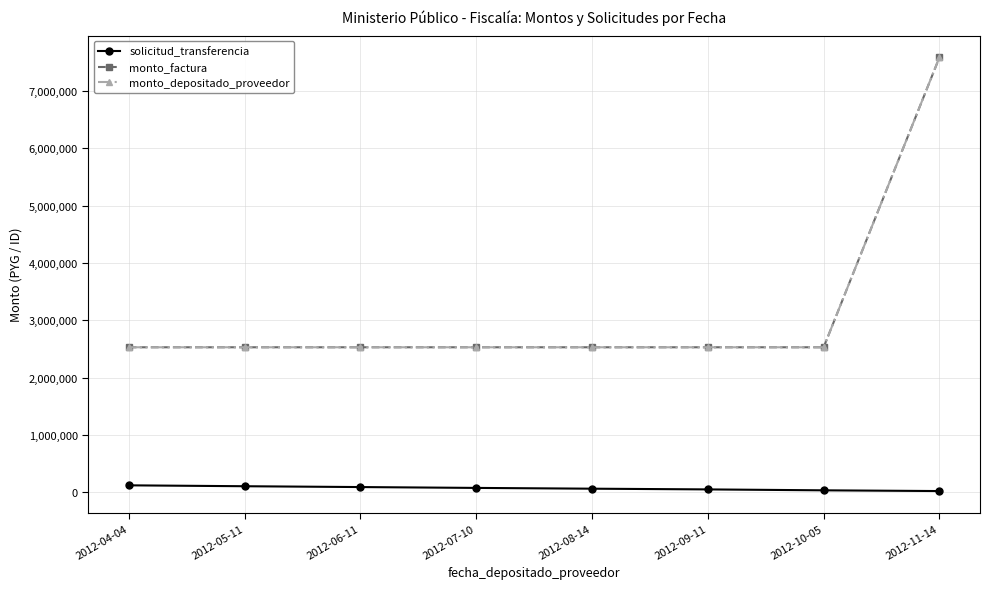

What is the label of the 1st point from the left?

2012-04-04